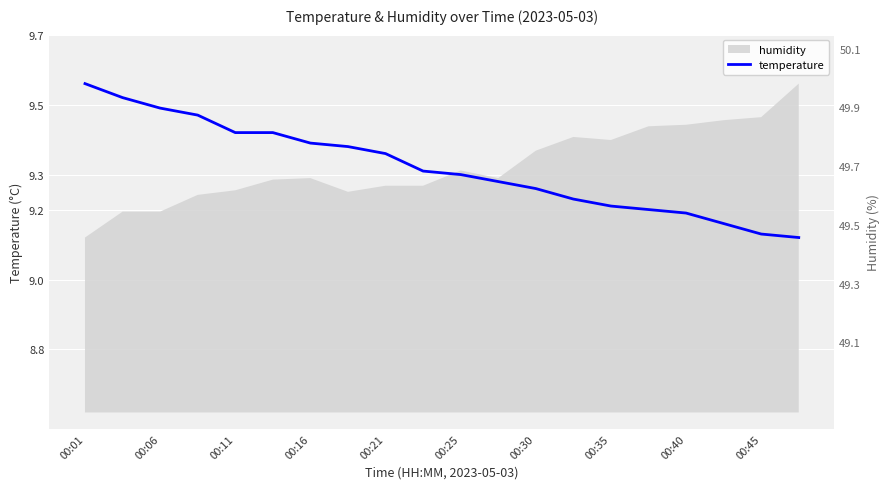

Count the values in the range 9 to 10.

20